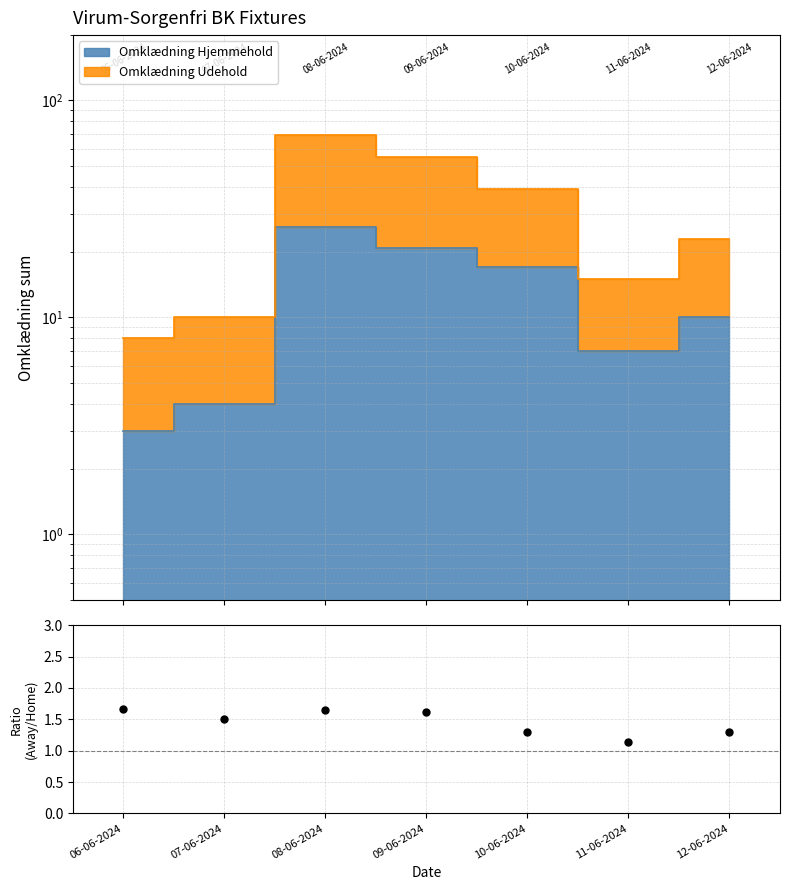

What is the change in value from 08-06-2024 to 11-06-2024?

-0.5